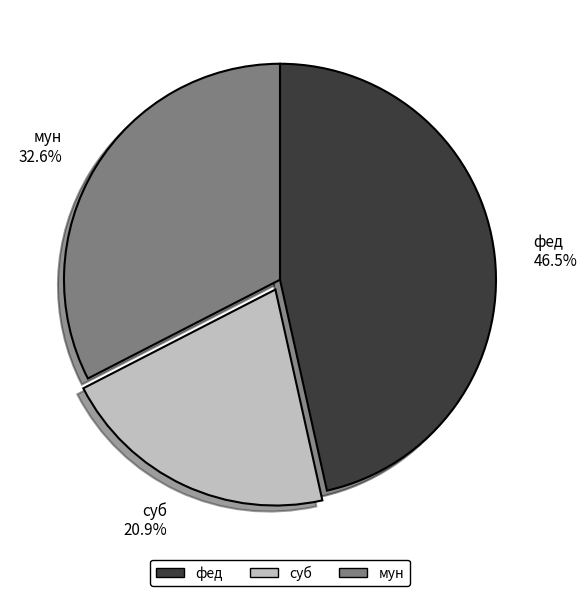

To the nearest percent, what percentage of the pie is суб?

21%